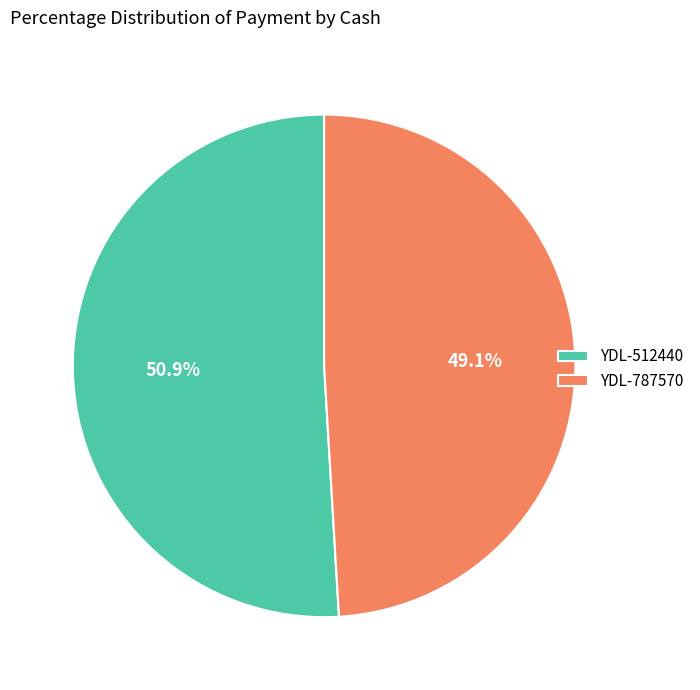

Count the number of slices in the pie.

2